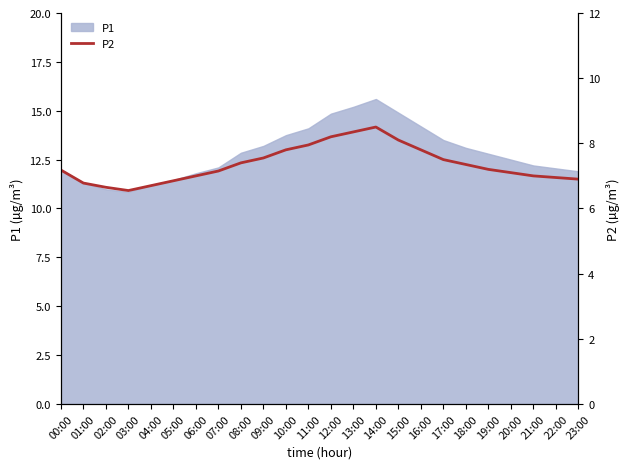

Between 10:00 and 09:00, which is larger?

10:00